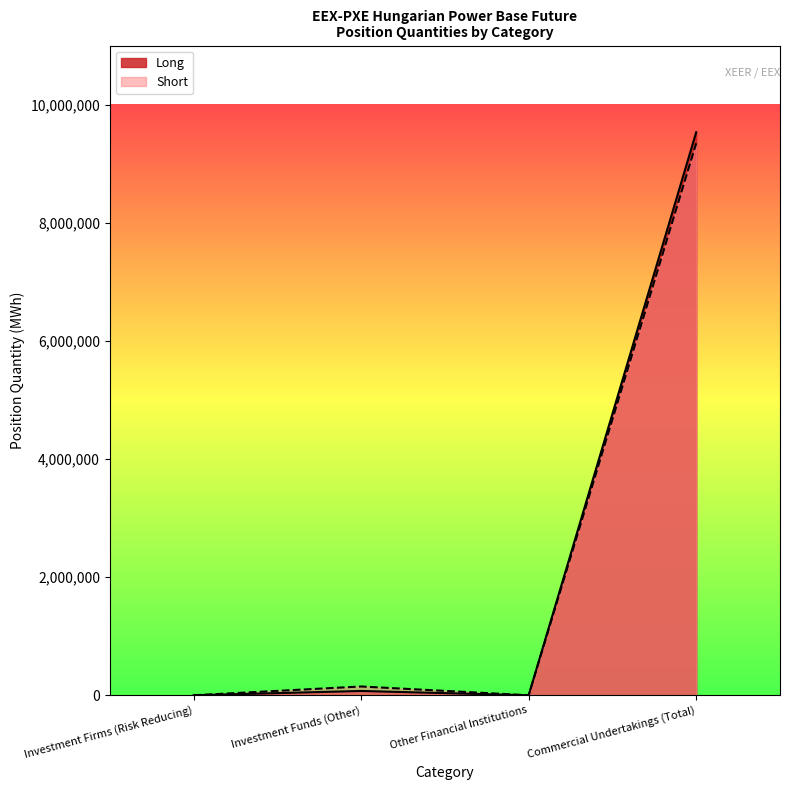

What is the sum of the Long values at Investment Funds (Other) and Other Financial Institutions?

72897